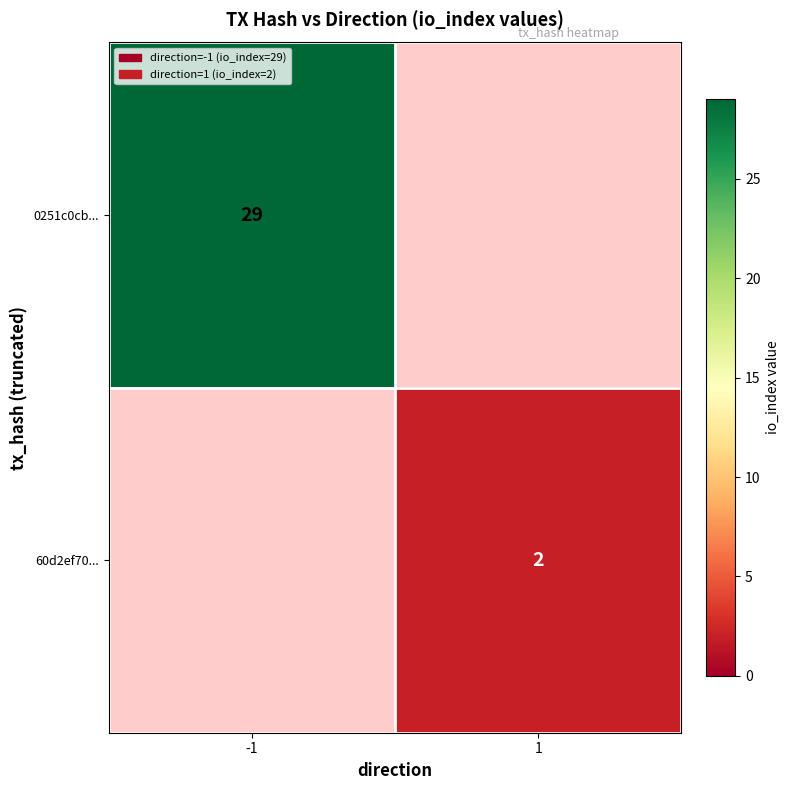

The value of 0251c0cb... at -1 is 29. True or false?

True